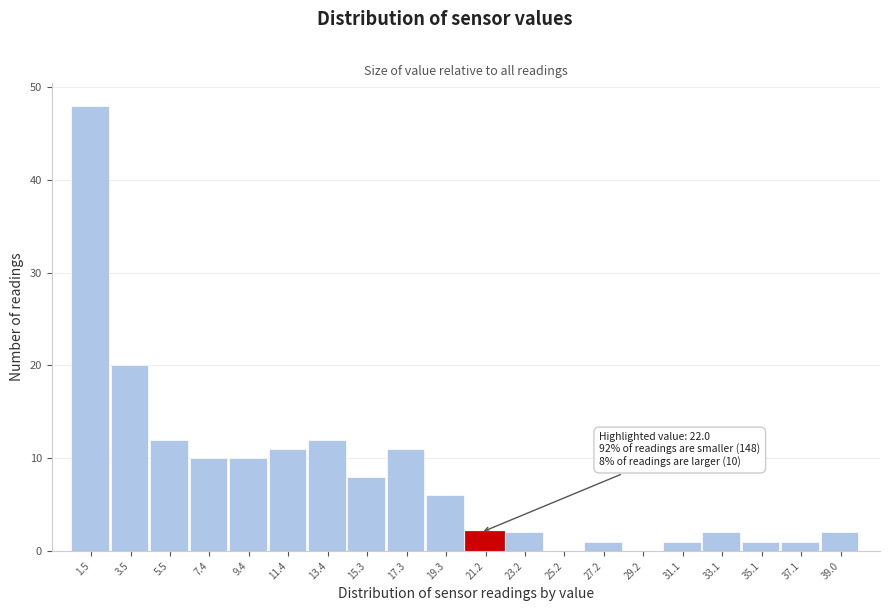

Reading right to left, transcribe all the data shown in this chart.

39.0=2	37.1=1	35.1=1	33.1=2	31.1=1	29.2=0	27.2=1	25.2=0	23.2=2	21.2=2	19.3=6	17.3=11	15.3=8	13.4=12	11.4=11	9.4=10	7.4=10	5.5=12	3.5=20	1.5=48